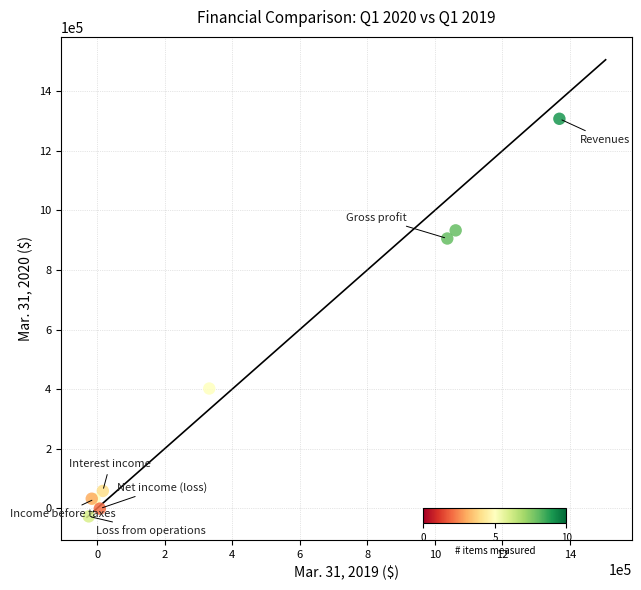

What Y value in the scatter plot is closest to 640037?

401888